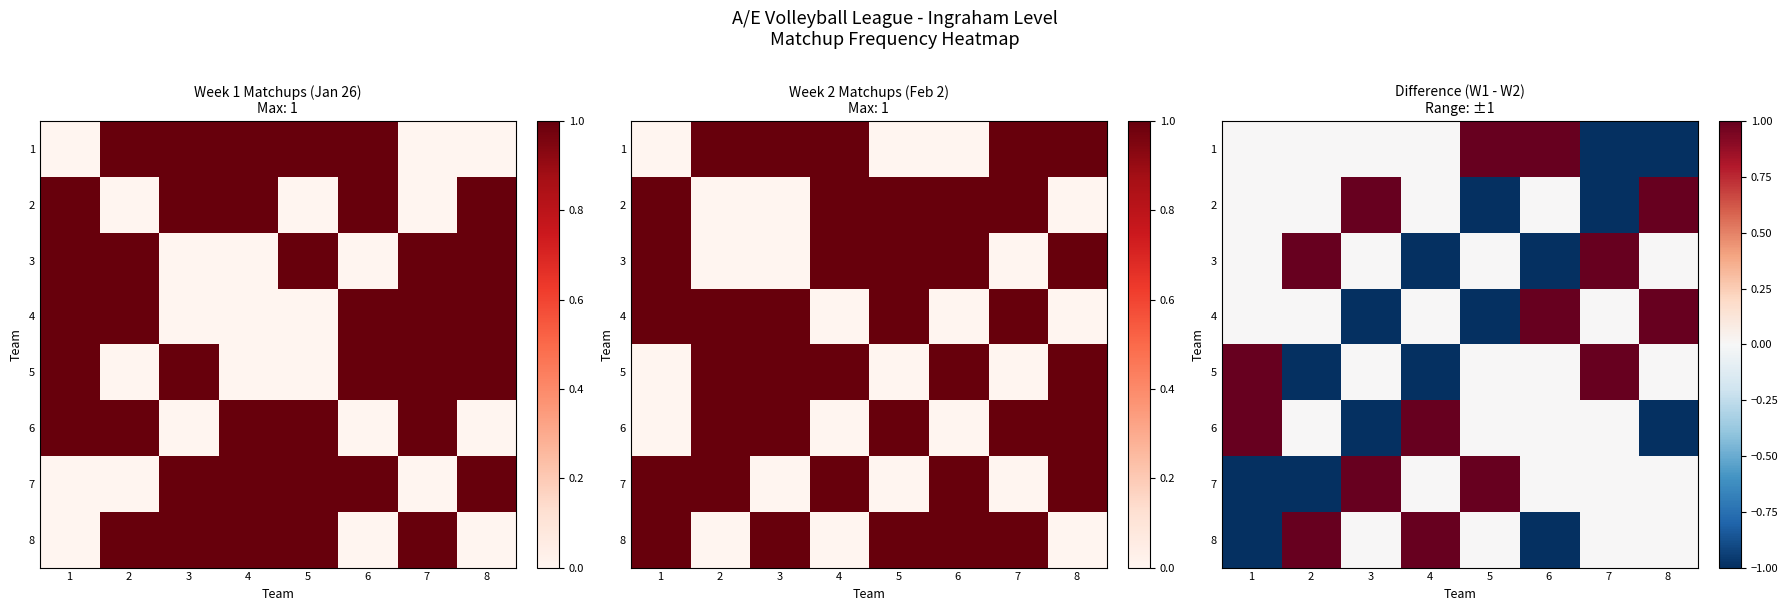

At which label does 7 reach its minimum?

1